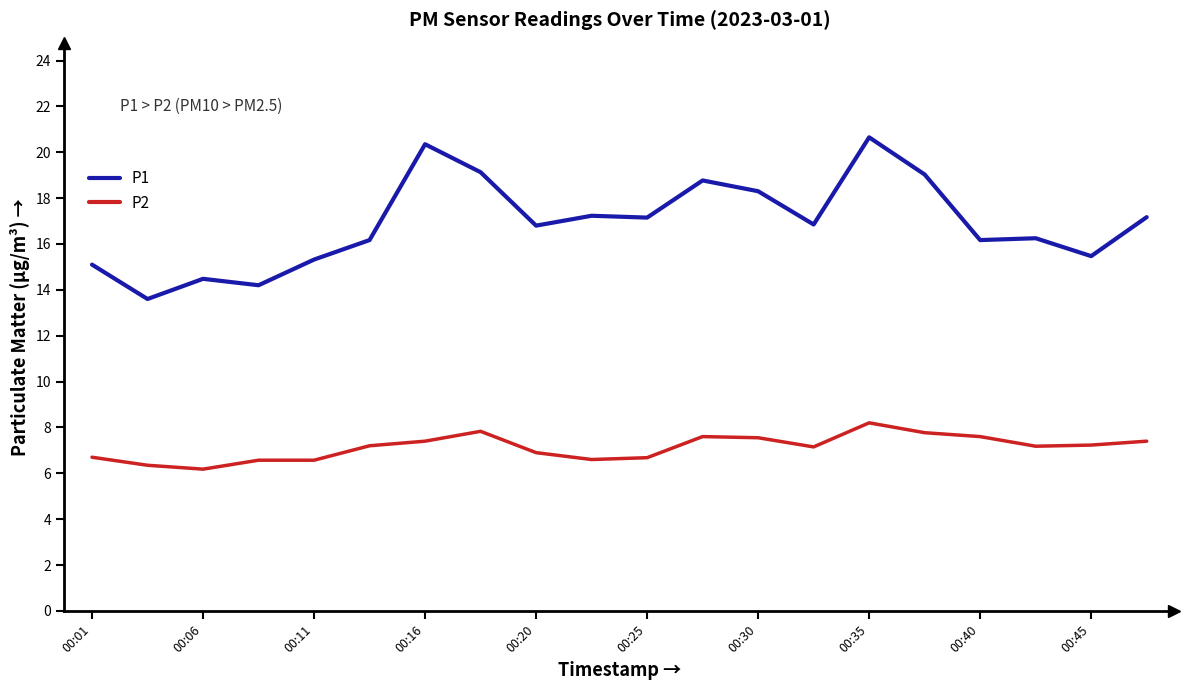

True or false: P2 and P1 cross at least once.

False